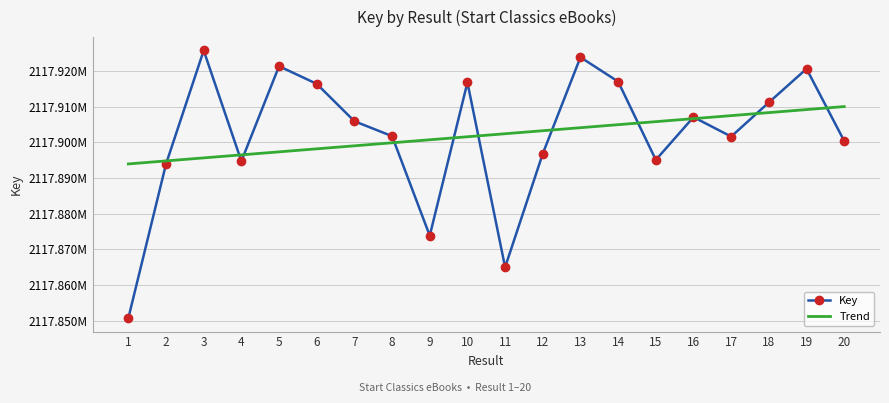

What are all the series names shown in the legend?

Key, Trend